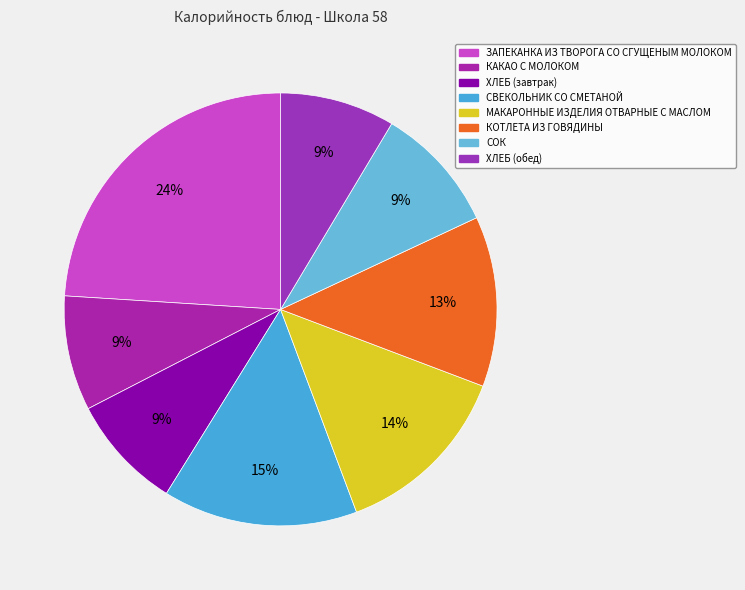

Rank the categories by value from highest to lowest.

ЗАПЕКАНКА ИЗ ТВОРОГА СО СГУЩЕНЫМ МОЛОКОМ, СВЕКОЛЬНИК СО СМЕТАНОЙ, МАКАРОННЫЕ ИЗДЕЛИЯ ОТВАРНЫЕ С МАСЛОМ, КОТЛЕТА ИЗ ГОВЯДИНЫ, СОК, КАКАО С МОЛОКОМ, ХЛЕБ (завтрак), ХЛЕБ (обед)